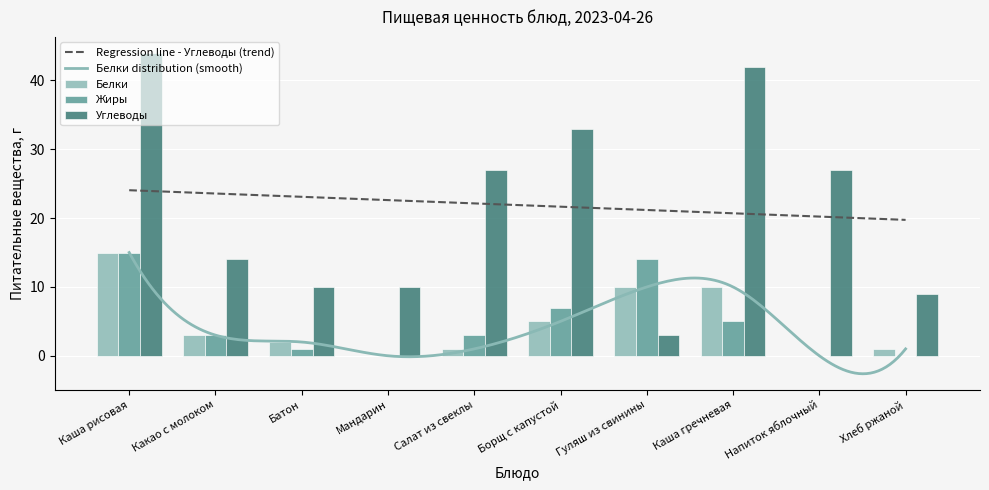

At Каша рисовая, list the series in order from largest to smallest.

Углеводы, Белки, Жиры